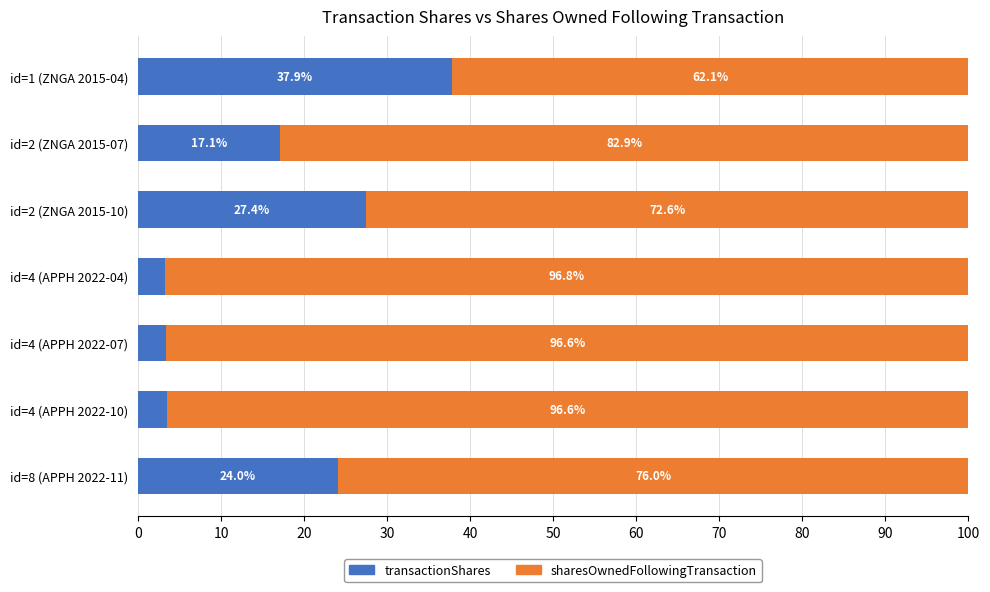

Is it true that transactionShares equals 39.1 at id=2 (ZNGA 2015-10)?

False